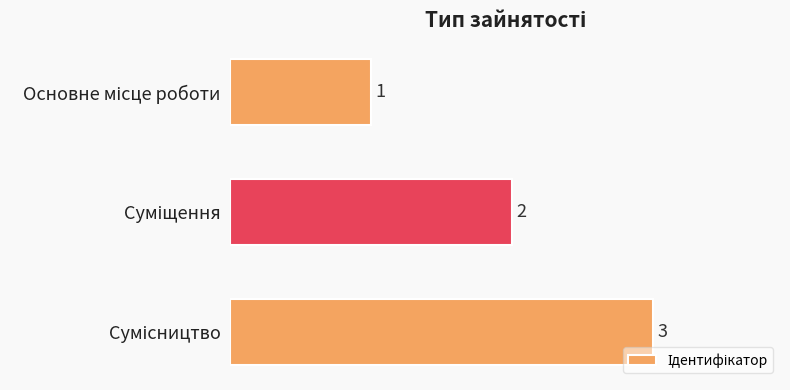

What is the greatest value displayed?

3